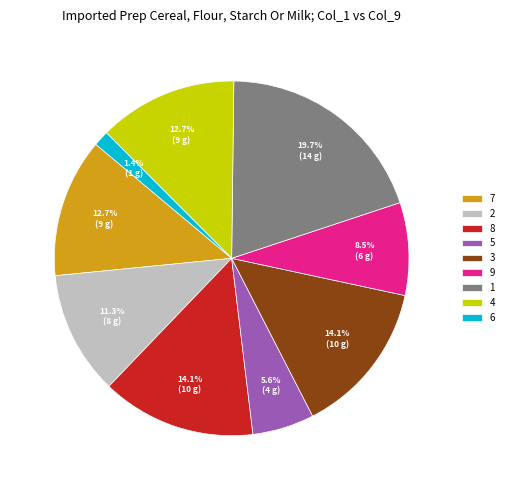

To the nearest percent, what percentage of the pie is 8?

14%